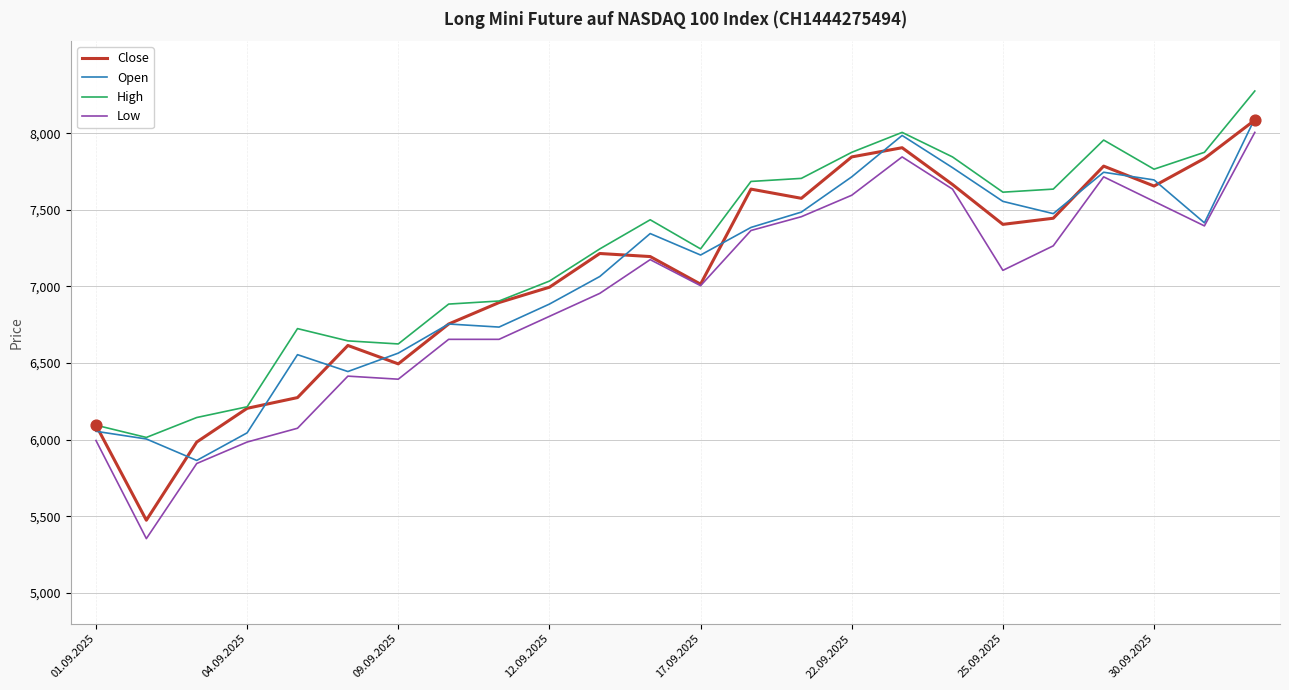

What is the maximum value for Low?

8005